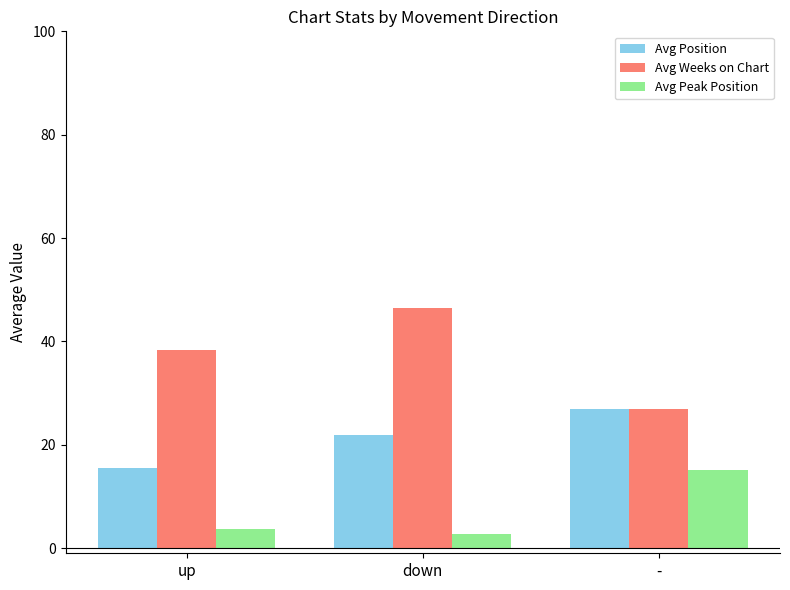

Reading left to right, what are all the values shown in this chart?

Avg Position: 15.4	21.9	26.9
Avg Weeks on Chart: 38.3	46.5	26.8
Avg Peak Position: 3.7	2.7	15.2